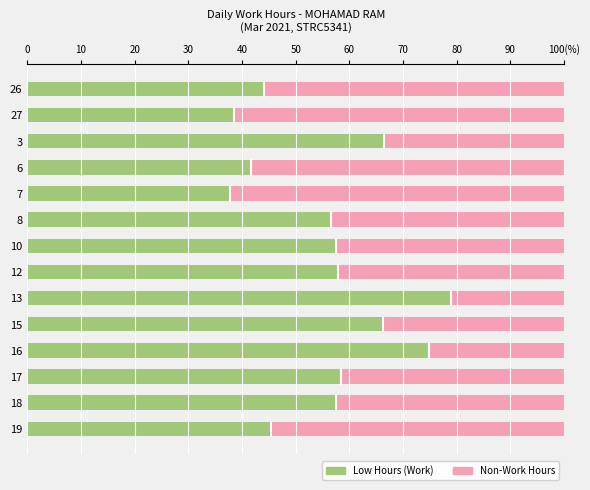

What are all the series names shown in the legend?

Low Hours (Work), Non-Work Hours